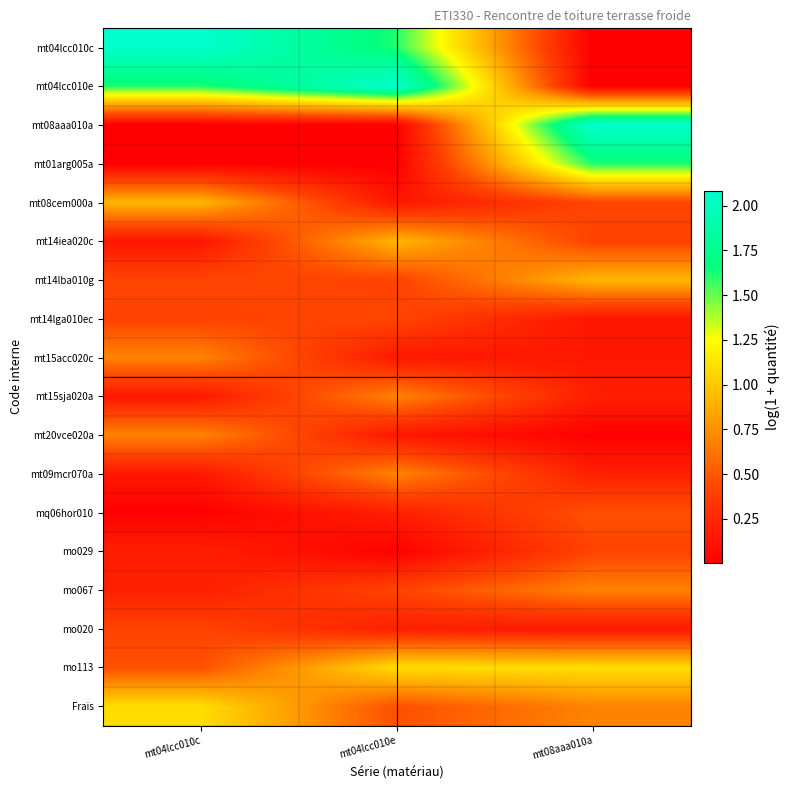

Reading left to right, list all the values displayed in this chart.

mt04lcc010c: mt04lcc010c=2.1	mt04lcc010e=1.6	mt08aaa010a=0.0
mt04lcc010e: mt04lcc010c=1.6	mt04lcc010e=2.1	mt08aaa010a=0.0
mt08aaa010a: mt04lcc010c=0.0	mt04lcc010e=0.0	mt08aaa010a=2.1
mt01arg005a: mt04lcc010c=0.0	mt04lcc010e=0.0	mt08aaa010a=1.6
mt08cem000a: mt04lcc010c=0.9	mt04lcc010e=0.1	mt08aaa010a=0.4
mt14iea020c: mt04lcc010c=0.1	mt04lcc010e=0.9	mt08aaa010a=0.4
mt14lba010g: mt04lcc010c=0.4	mt04lcc010e=0.4	mt08aaa010a=0.9
mt14lga010ec: mt04lcc010c=0.4	mt04lcc010e=0.4	mt08aaa010a=0.1
mt15acc020c: mt04lcc010c=0.7	mt04lcc010e=0.2	mt08aaa010a=0.2
mt15sja020a: mt04lcc010c=0.2	mt04lcc010e=0.7	mt08aaa010a=0.2
mt20vce020a: mt04lcc010c=0.7	mt04lcc010e=0.2	mt08aaa010a=0.0
mt09mcr070a: mt04lcc010c=0.2	mt04lcc010e=0.7	mt08aaa010a=0.2
mq06hor010: mt04lcc010c=0.0	mt04lcc010e=0.2	mt08aaa010a=0.5
mo029: mt04lcc010c=0.2	mt04lcc010e=0.0	mt08aaa010a=0.4
mo067: mt04lcc010c=0.2	mt04lcc010e=0.4	mt08aaa010a=0.7
mo020: mt04lcc010c=0.4	mt04lcc010e=0.2	mt08aaa010a=0.2
mo113: mt04lcc010c=0.5	mt04lcc010e=1.1	mt08aaa010a=1.1
Frais: mt04lcc010c=1.1	mt04lcc010e=0.5	mt08aaa010a=0.7